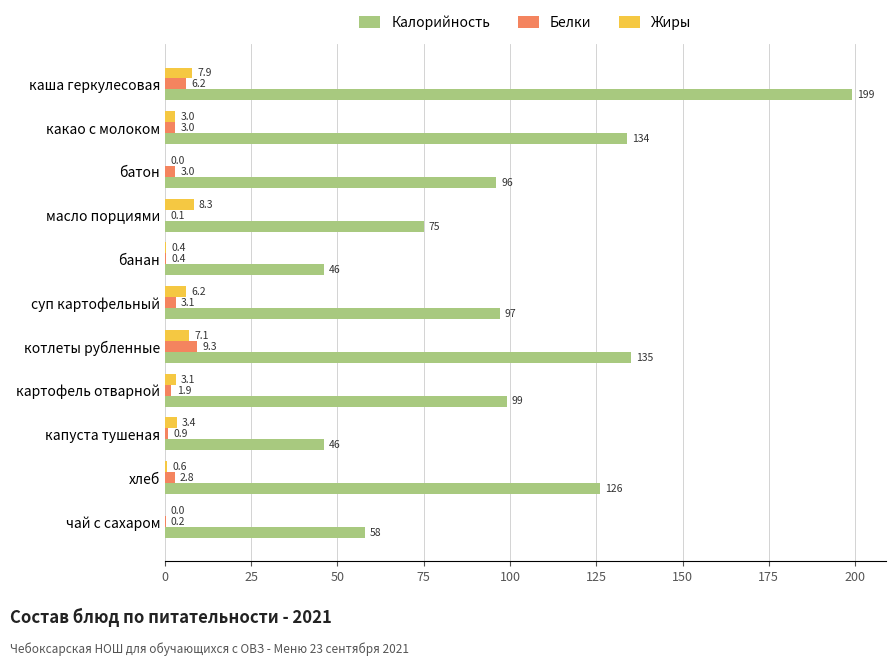

At which label is Белки closest to 4?

суп картофельный